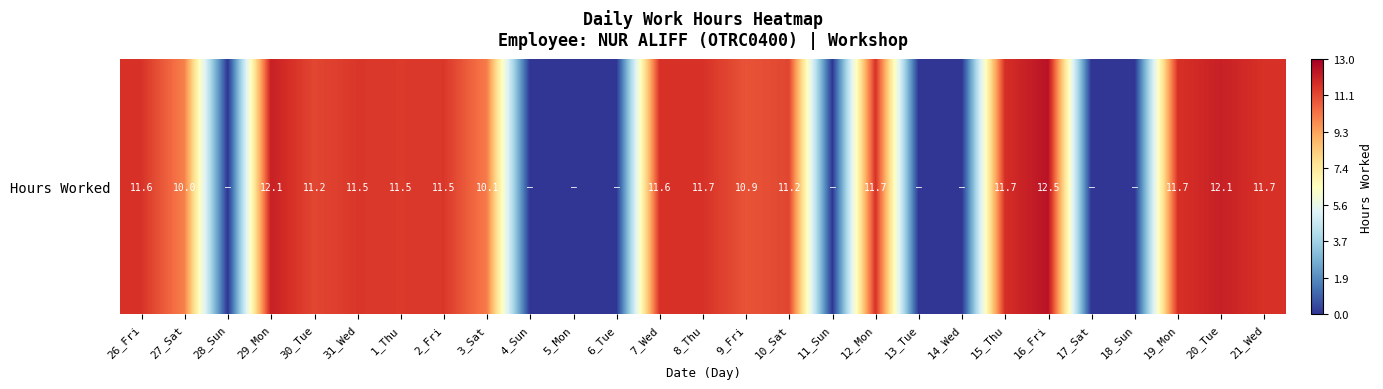

Rank the categories by value from highest to lowest.

16_Fri, 29_Mon, 20_Tue, 15_Thu, 12_Mon, 19_Mon, 21_Wed, 8_Thu, 26_Fri, 7_Wed, 31_Wed, 2_Fri, 1_Thu, 10_Sat, 30_Tue, 9_Fri, 3_Sat, 27_Sat, 28_Sun, 4_Sun, 5_Mon, 6_Tue, 11_Sun, 13_Tue, 14_Wed, 17_Sat, 18_Sun